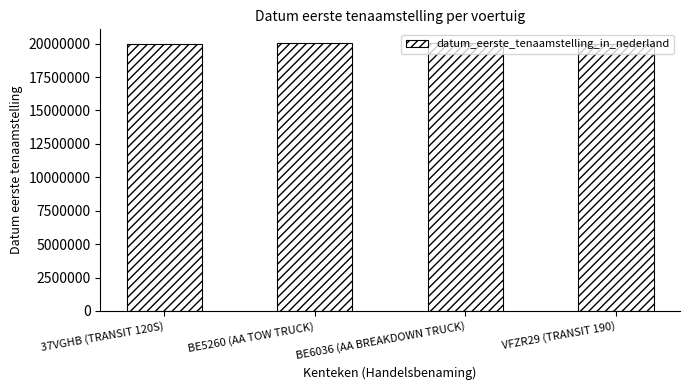

What is the sum of the values at 37VGHB (TRANSIT 120S) and BE5260 (AA TOW TRUCK)?

40030907